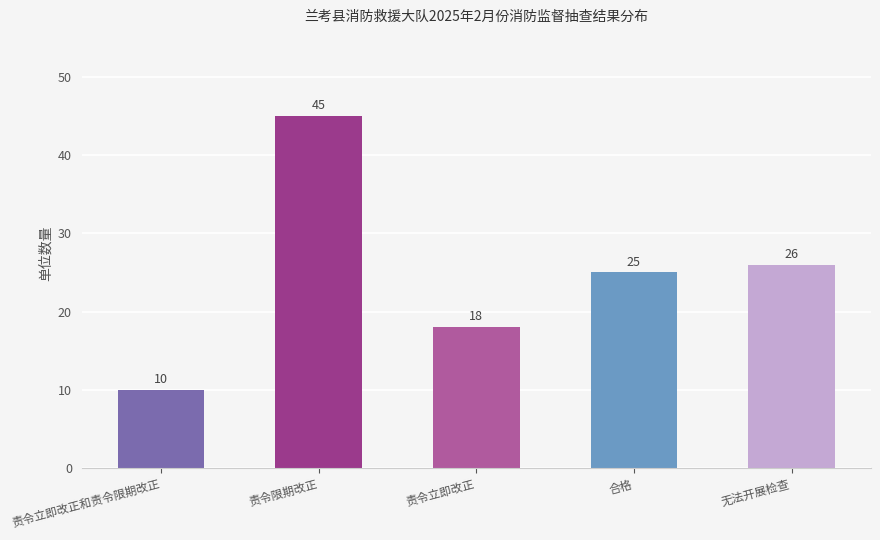

What position from the right is 责令限期改正?

4